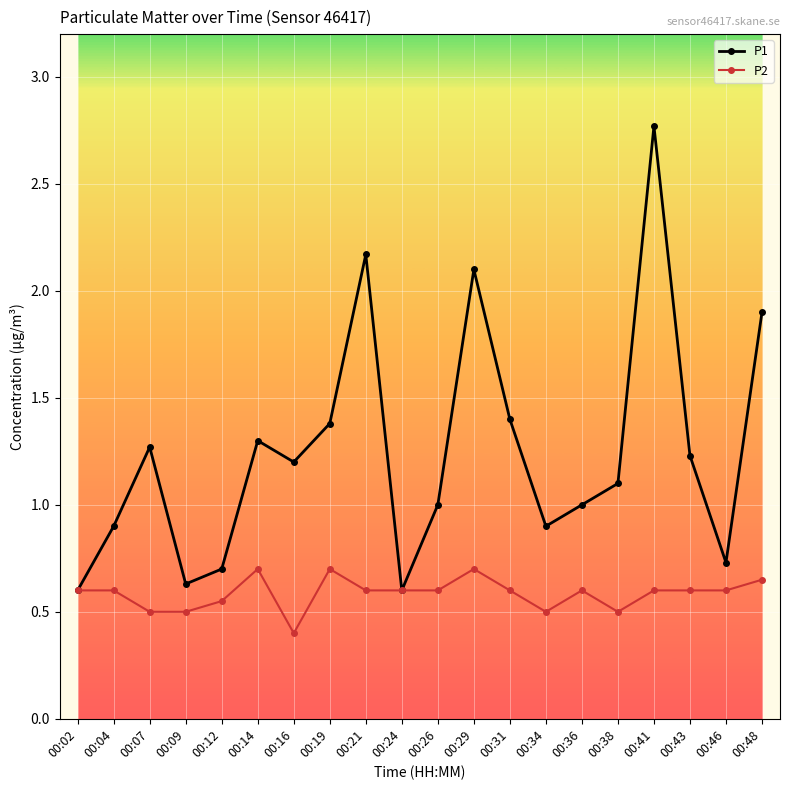

How many data points does each series have?

20